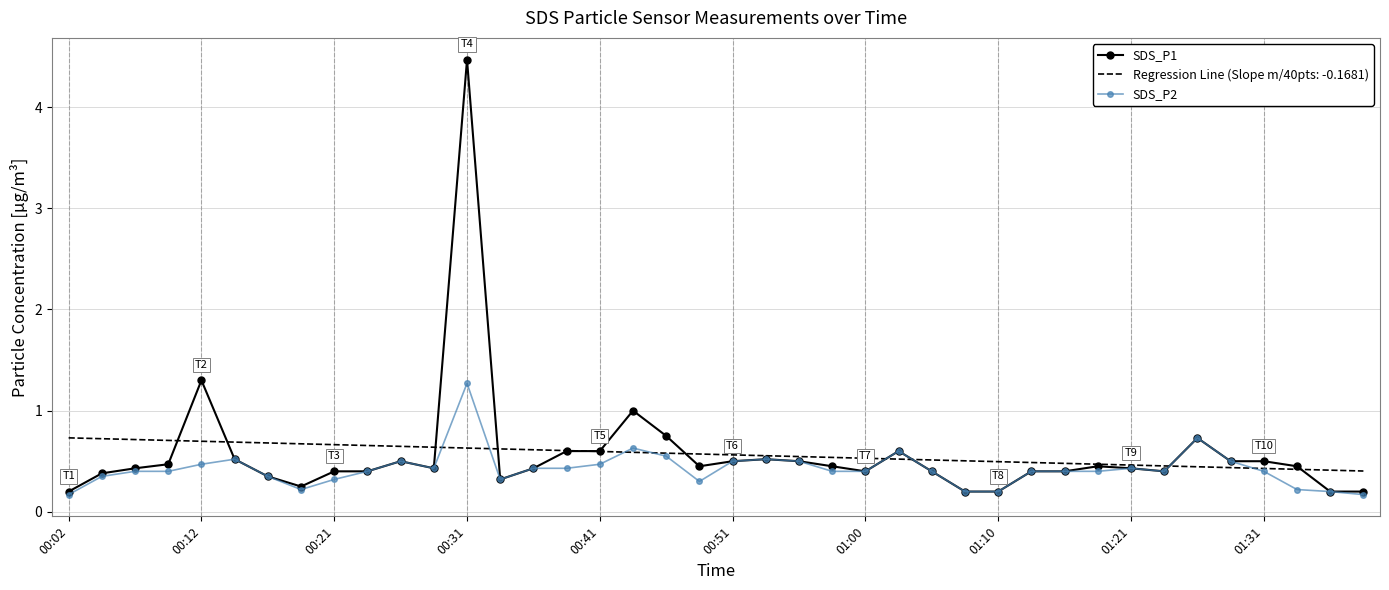

Which series has the widest spread of values?

SDS_P1